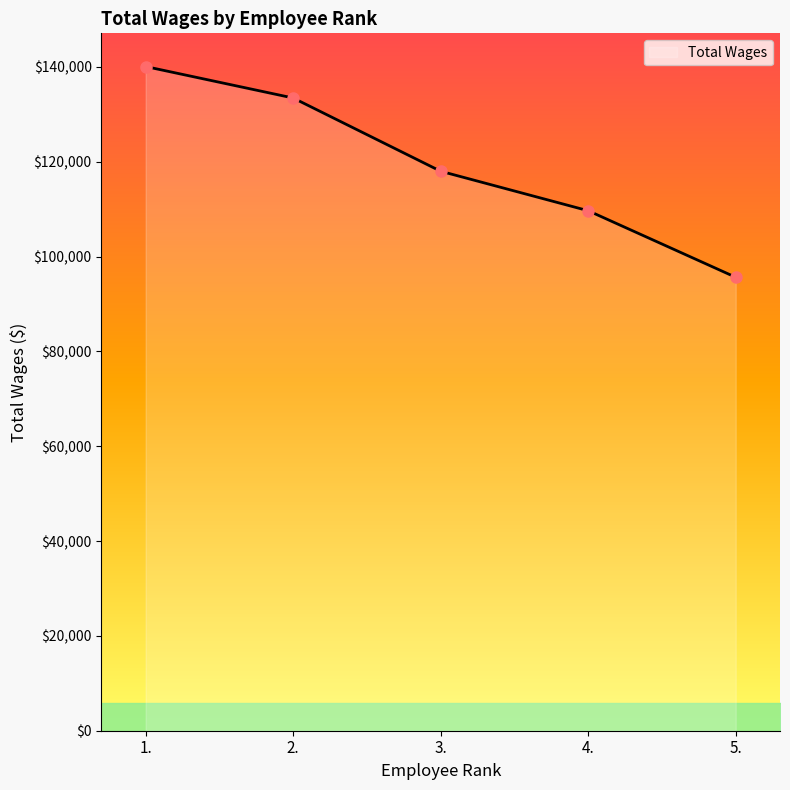

At which label does the data first exceed 118007?

1.